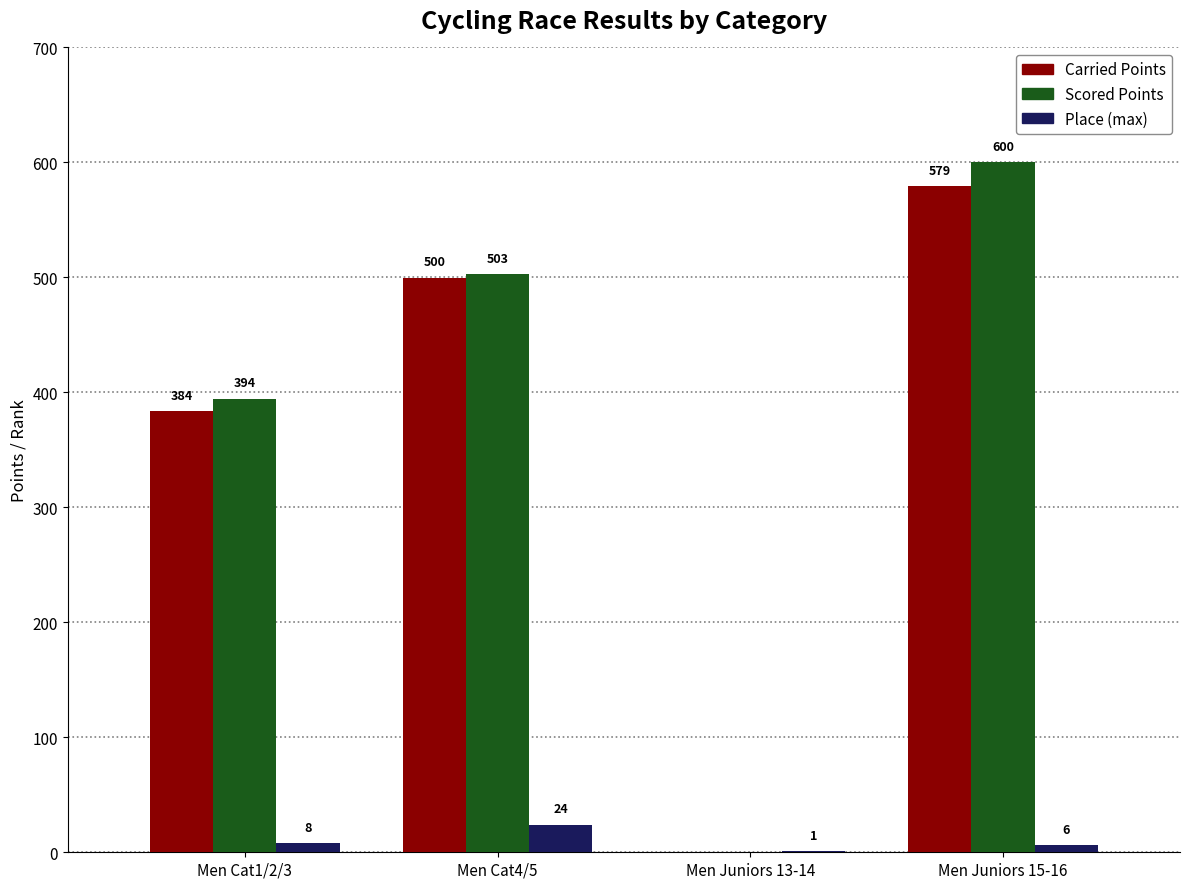

The value of Scored Points at Men Juniors 15-16 is 600.5. True or false?

True